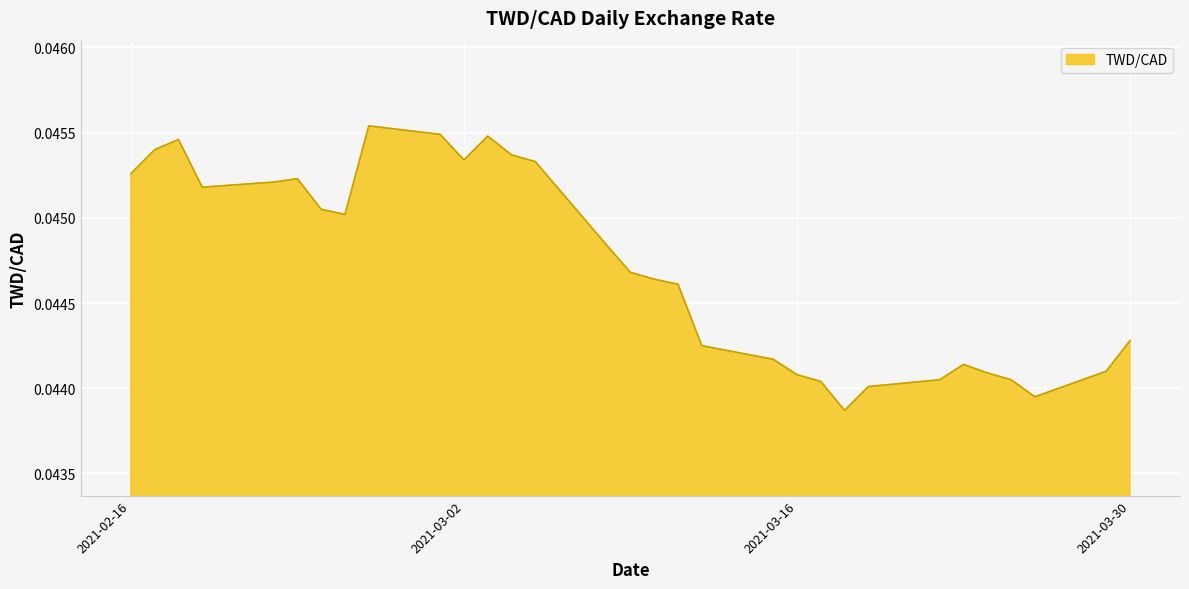

The value at 2021-03-16 is 0.1. True or false?

False